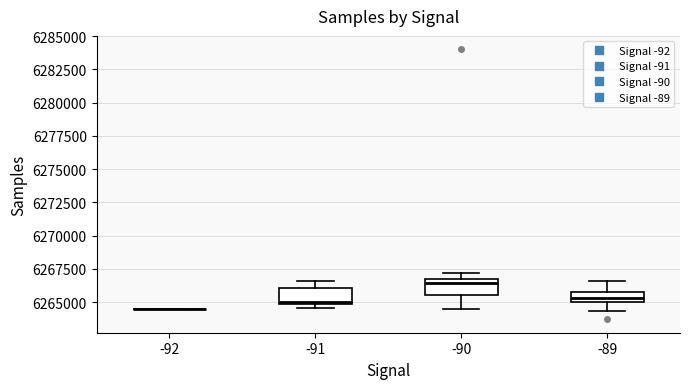

Reading left to right, read every box against the y-axis: the position of its median line, the range the box covers, and the ends of its whiskers. The values are not printed on the chart, so give them approximately, as read against the axis.

-92: box collapsed to a line at 6264500, whiskers 6264500 to 6264500
-91: median 6265000, box 6265000 to 6266000, whiskers 6264500 to 6266500
-90: median 6266500 (just below the box's upper edge), box 6265500 to 6266500, whiskers 6264500 to 6267000
-89: median 6265500, box 6265000 to 6266000, whiskers 6264500 to 6266500